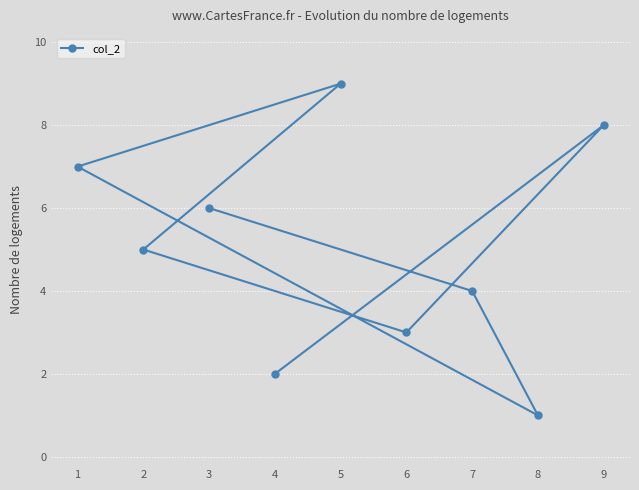

How many values are below 5?

4